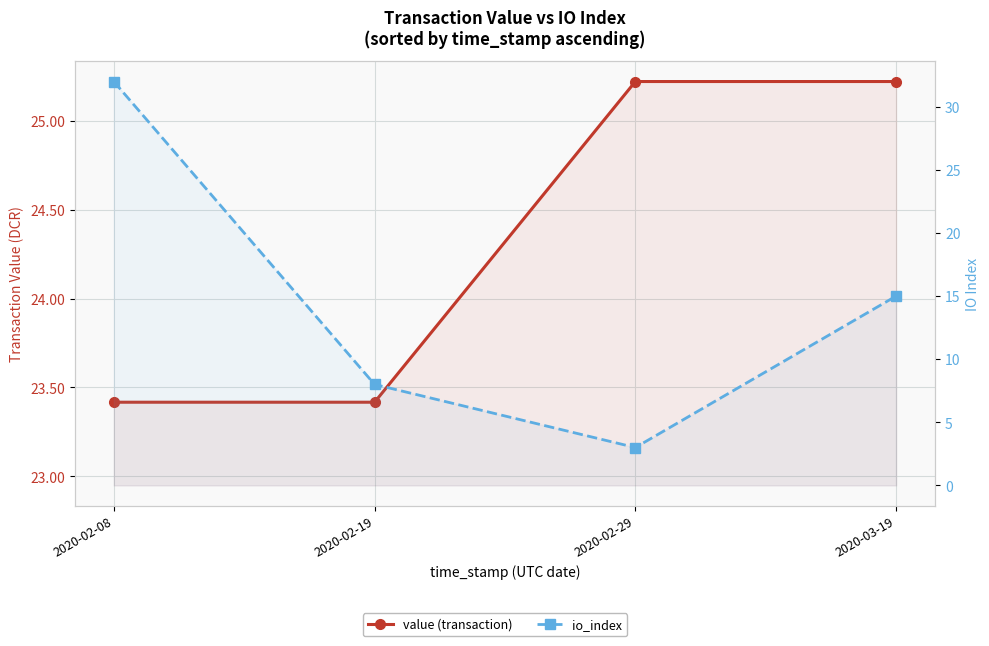

Where is the first local minimum for io_index?

2020-02-29